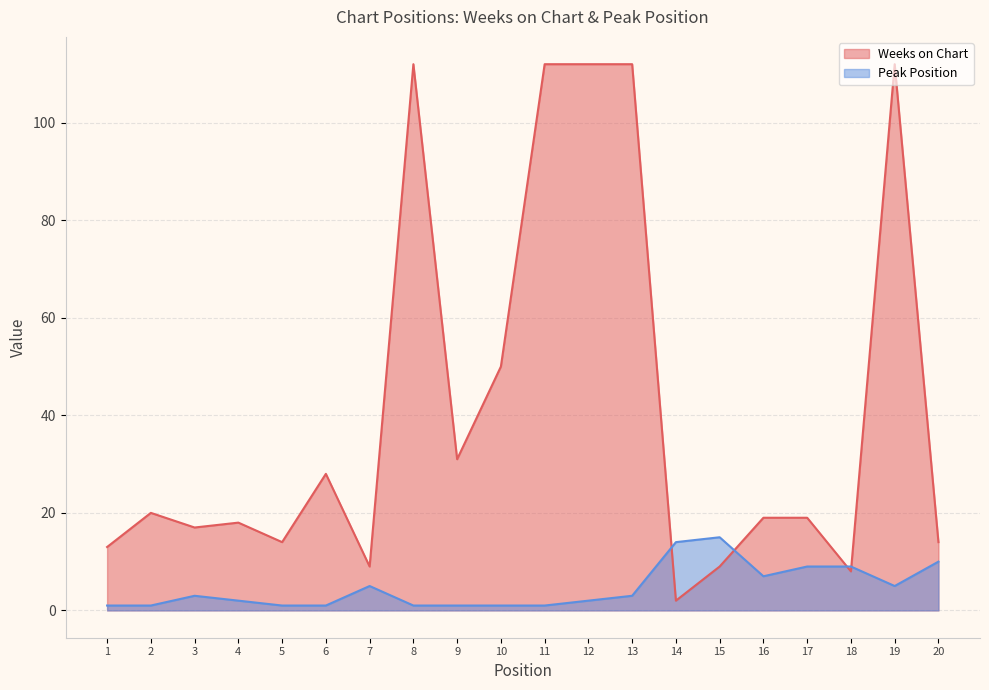

How many times do Peak Position and Weeks on Chart cross each other?

4